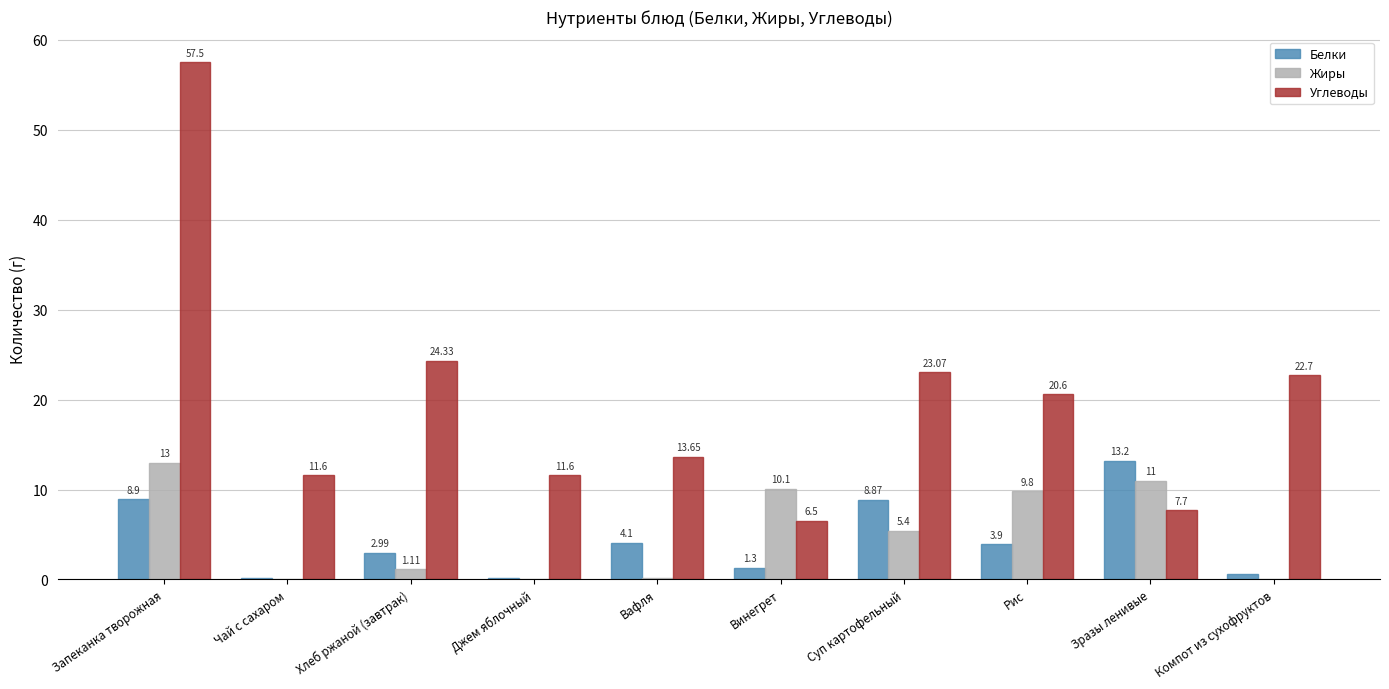

Are the bars grouped side by side (vs. stacked)?

Yes